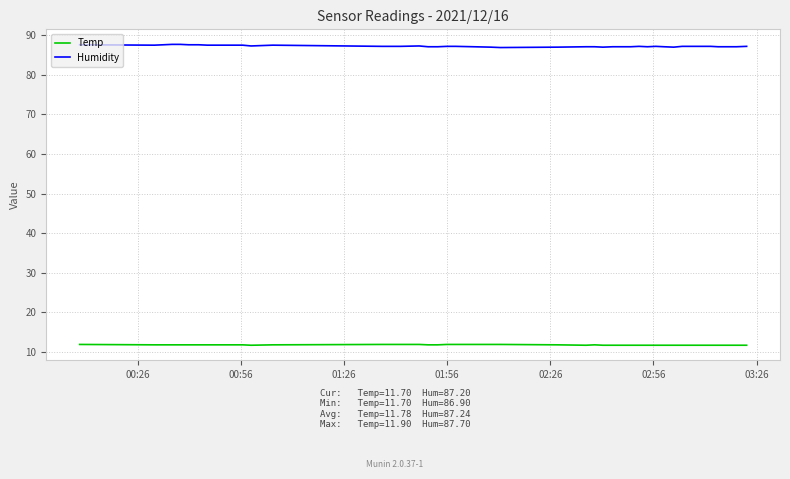

True or false: Humidity and Temp cross at least once.

False